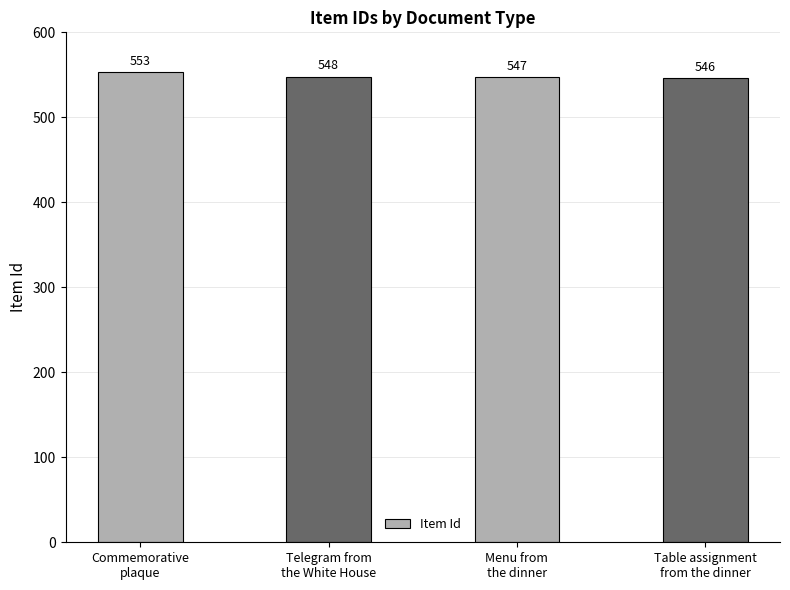

Rank the categories by value from highest to lowest.

Commemorative
plaque, Telegram from
the White House, Menu from
the dinner, Table assignment
from the dinner